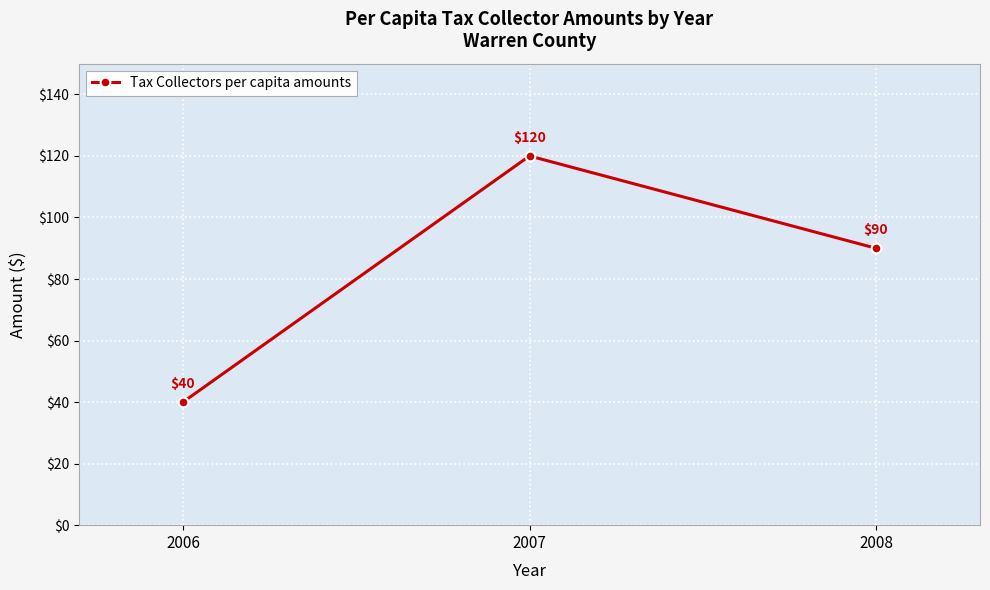

Is it true that the value at 2006 is 40?

True